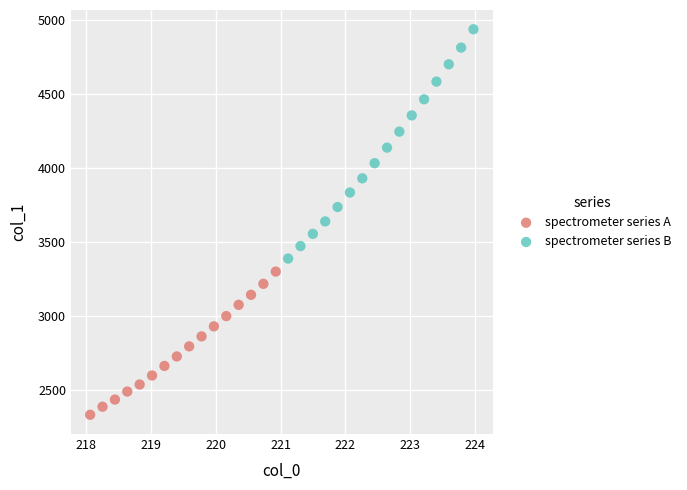

Which series reaches the maximum Y coordinate?

spectrometer series B